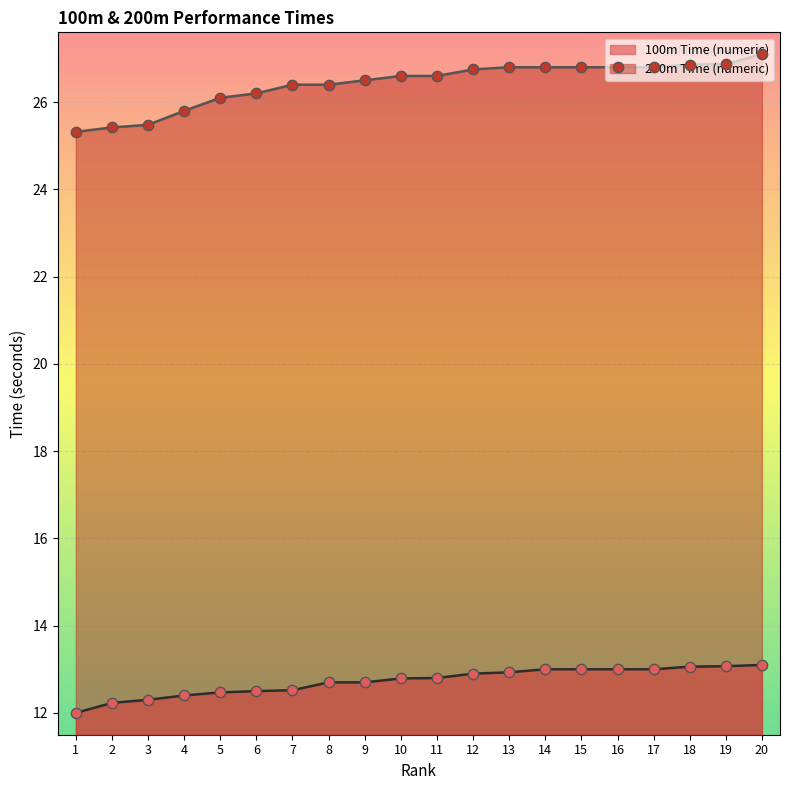

At which category is the sum across all series the highest?

20